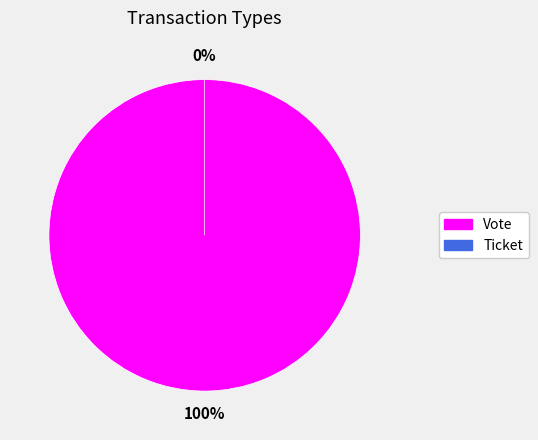

Does any single category account for the majority?

Yes